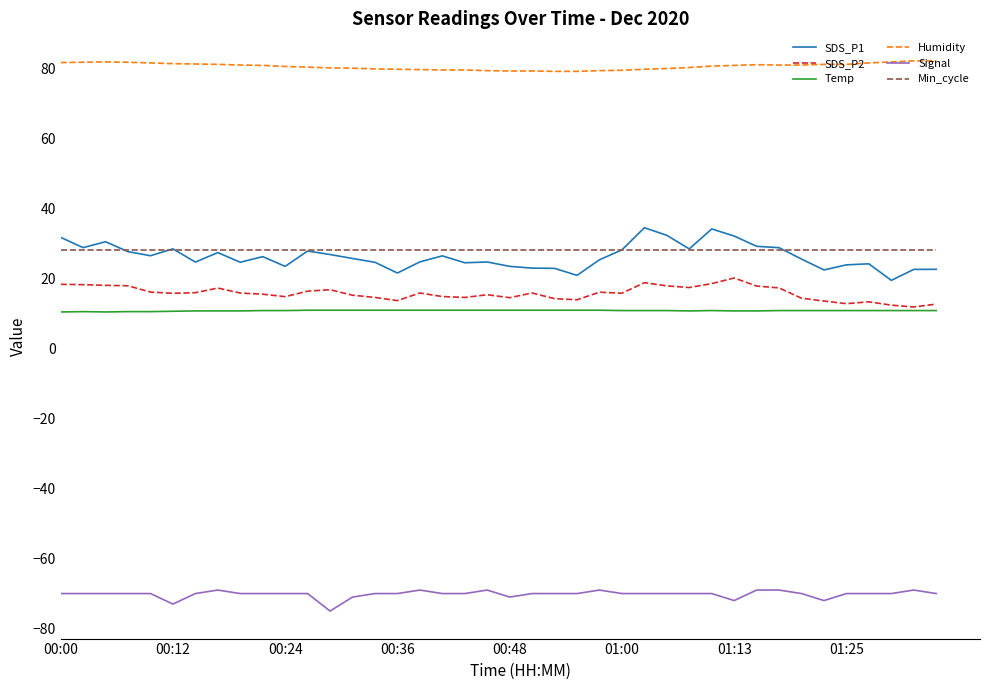

What is the average value of the Humidity series?

80.5